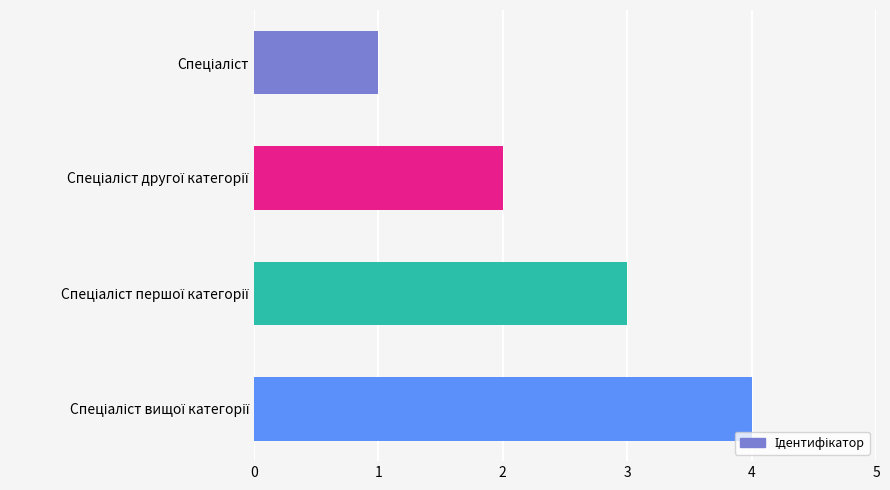

What is the maximum value shown in the chart?

4